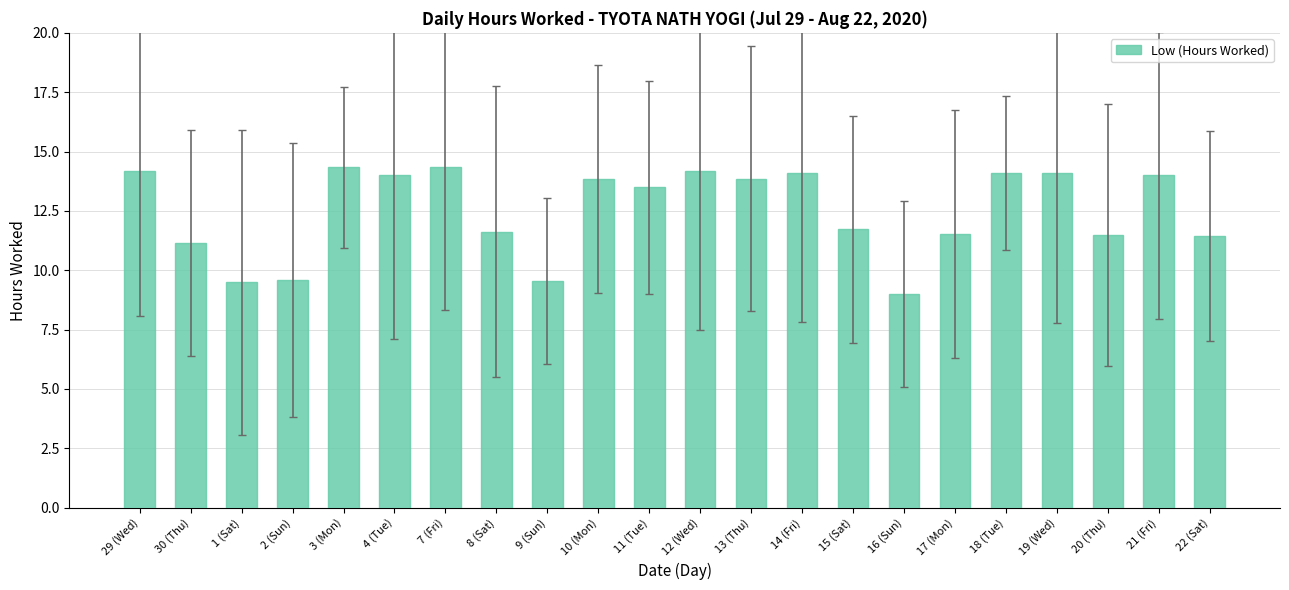

What is the average value?

12.5